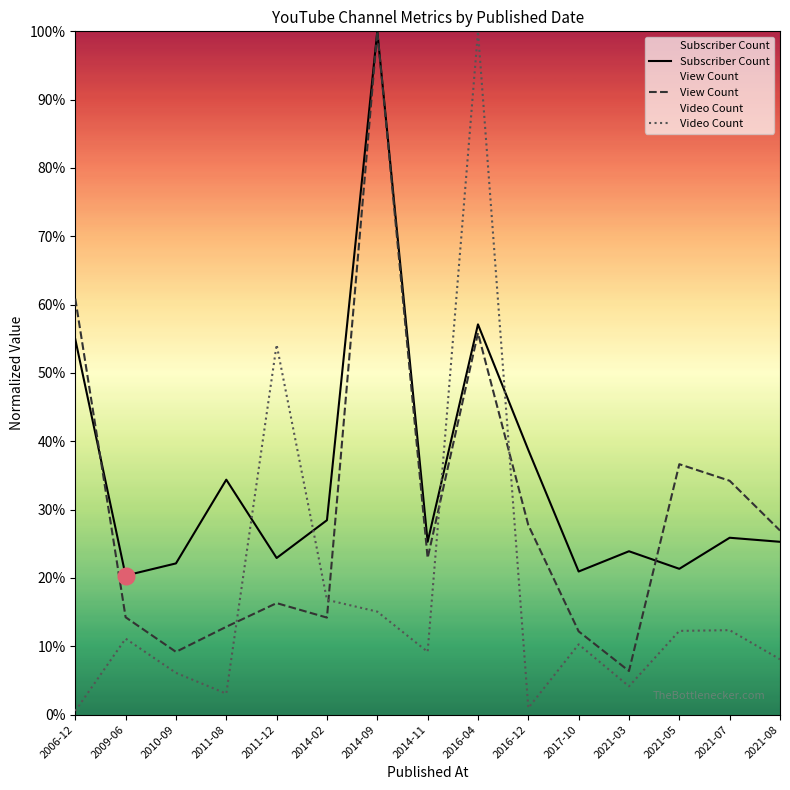

What is the label of the 6th point from the left?

2014-02